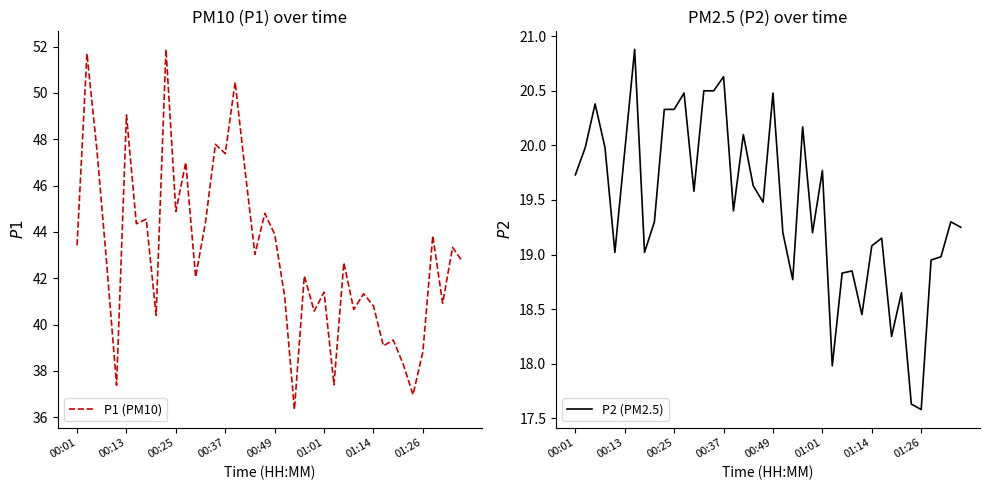

Where is P1 (PM10) nearest to the value 44?

00:49